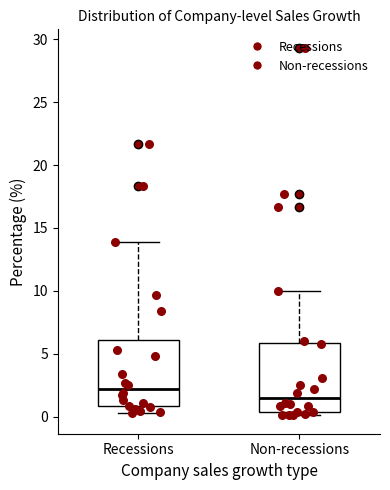

Where does the median line of the box for Recessions sit on the y-axis? The values are not printed on the chart, so give them approximately, as read against the axis.

2.0